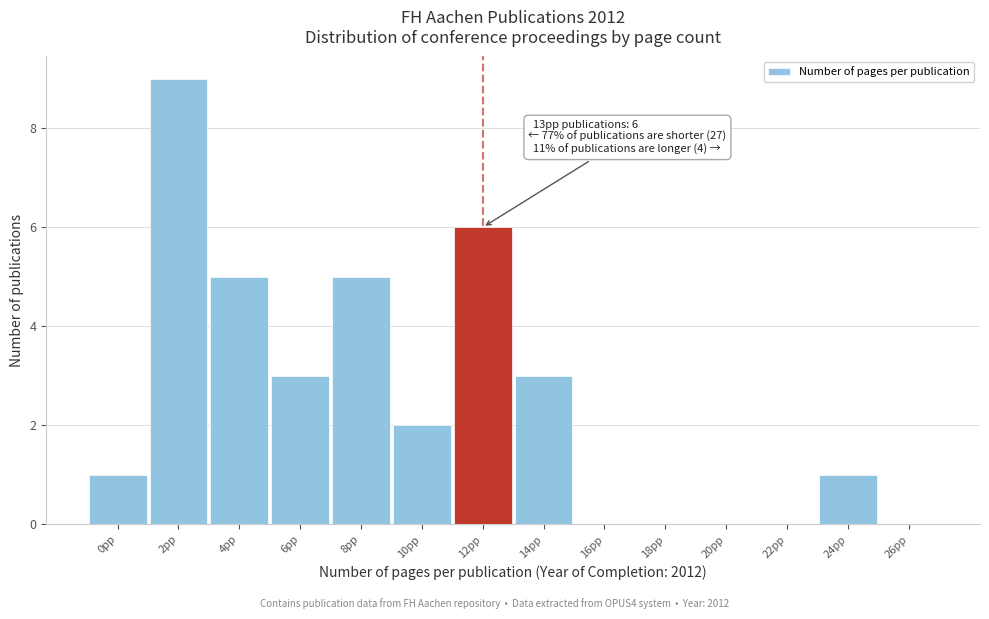

Reading left to right, list all the values displayed in this chart.

0pp=1	2pp=9	4pp=5	6pp=3	8pp=5	10pp=2	12pp=6	14pp=3	16pp=0	18pp=0	20pp=0	22pp=0	24pp=1	26pp=0